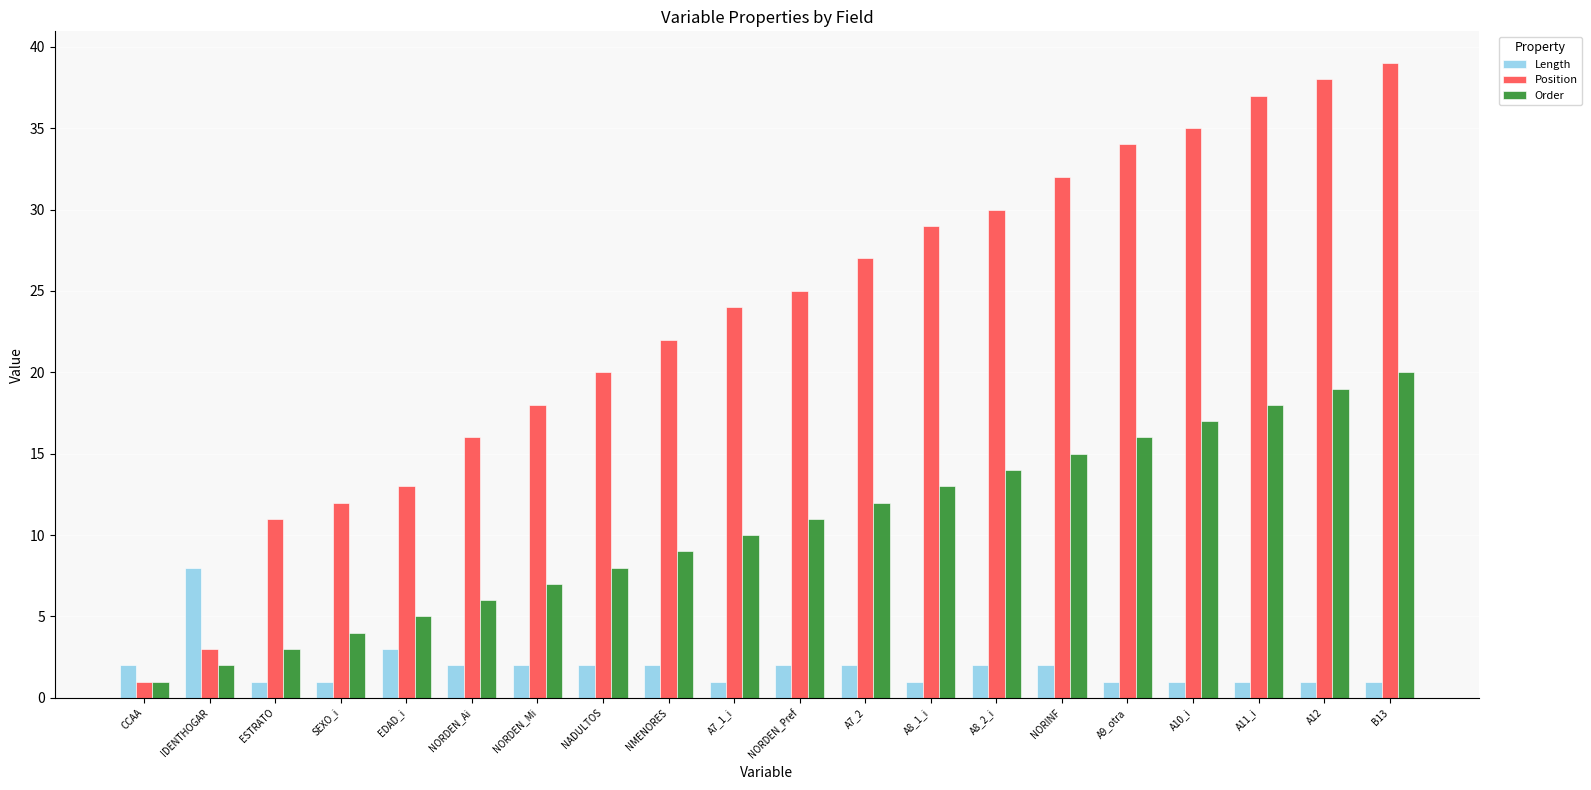

What value does the Order series have at A7_1_i, to the nearest 10?

10